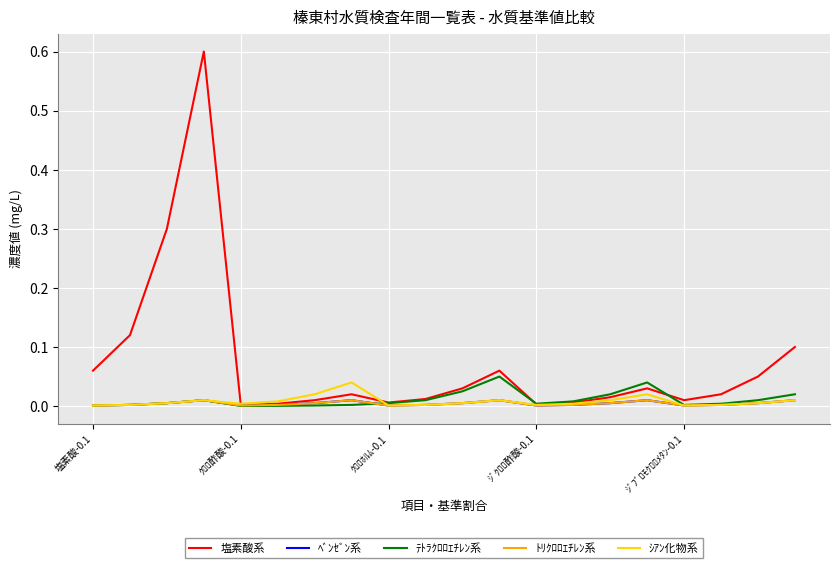

Does the chart have visible grid lines?

Yes